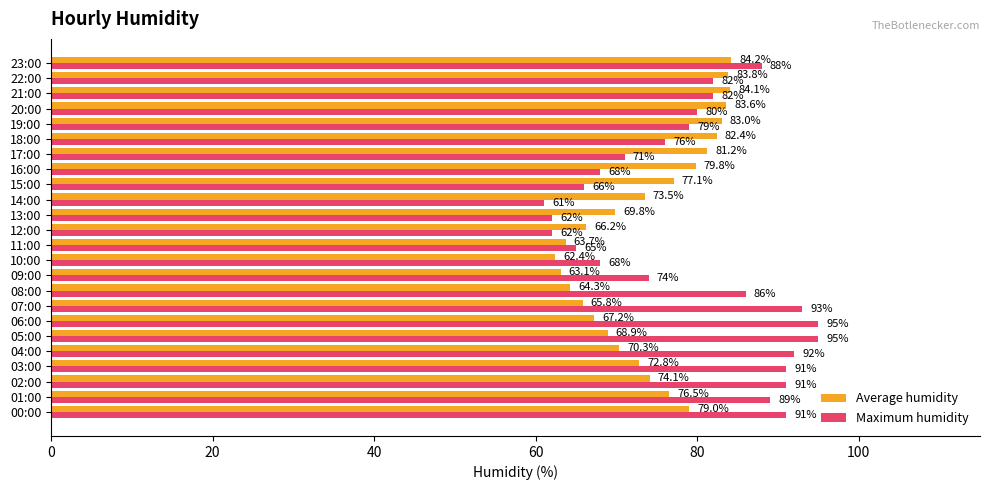

What is the approximate value of Average humidity at 17:00?

81.2